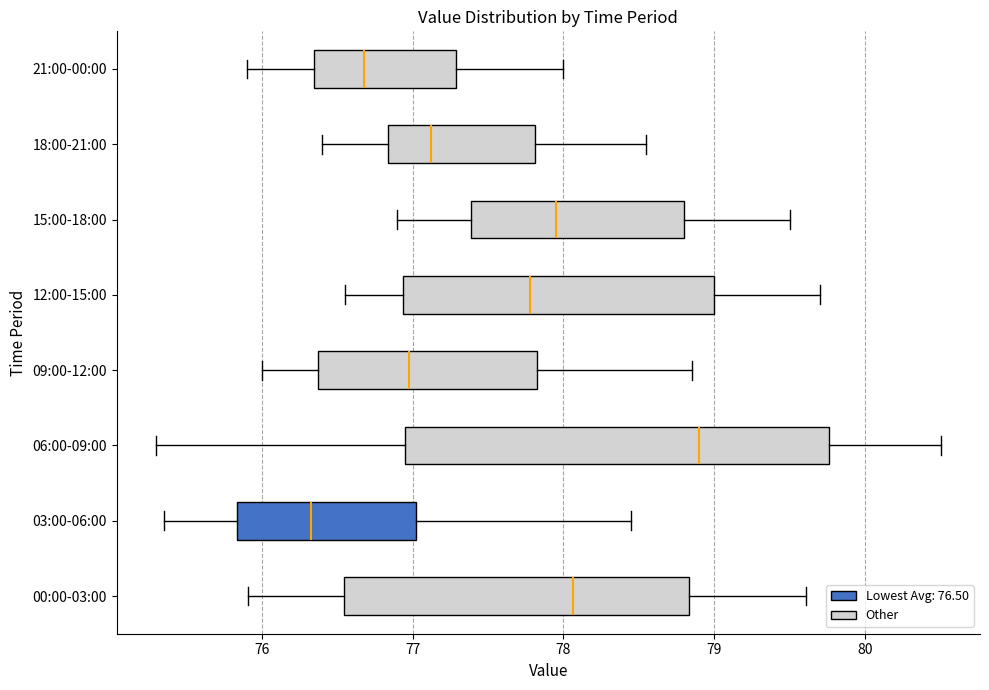

Reading bottom to top, read every box against the x-axis: the position of its median line, the range the box covers, and the ends of its whiskers. The values are not printed on the chart, so give them approximately, as read against the axis.

00:00-03:00: median 78.1, box 76.5 to 78.8, whiskers 75.9 to 79.6
03:00-06:00: median 76.3, box 75.8 to 77.0, whiskers 75.4 to 78.5
06:00-09:00: median 78.9, box 77.0 to 79.8, whiskers 75.3 to 80.5
09:00-12:00: median 77.0, box 76.4 to 77.8, whiskers 76.0 to 78.9
12:00-15:00: median 77.8, box 76.9 to 79.0, whiskers 76.6 to 79.7
15:00-18:00: median 78.0, box 77.4 to 78.8, whiskers 76.9 to 79.5
18:00-21:00: median 77.1, box 76.8 to 77.8, whiskers 76.4 to 78.6
21:00-00:00: median 76.7, box 76.4 to 77.3, whiskers 75.9 to 78.0